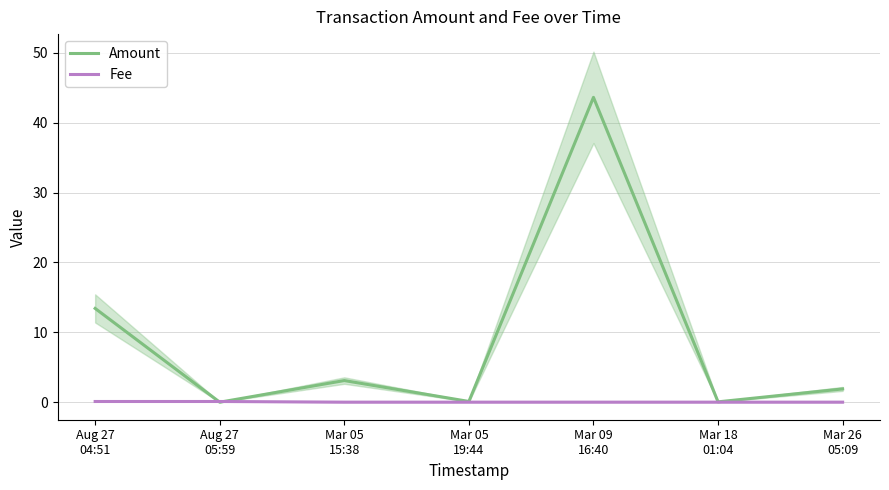

At which label is Amount closest to 21?

Aug 27
04:51